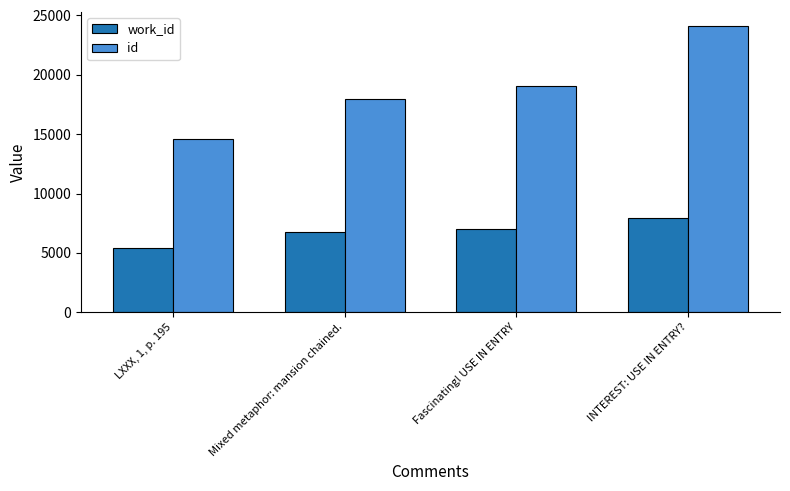

List the series in order of their peak value, highest first.

id, work_id